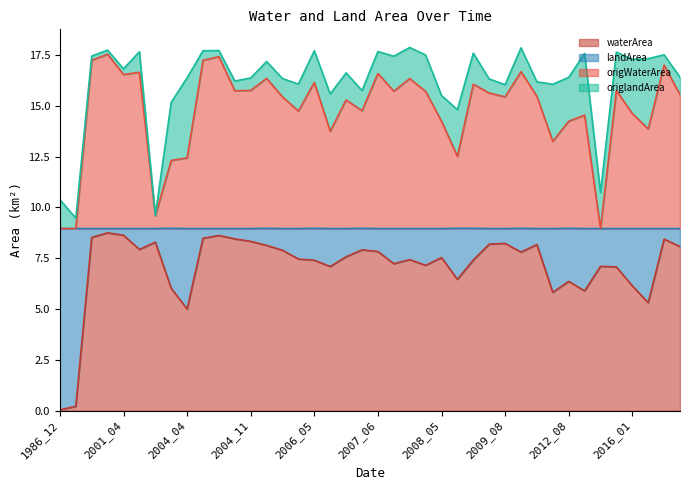

True or false: waterArea and origWaterArea cross at least once.

False